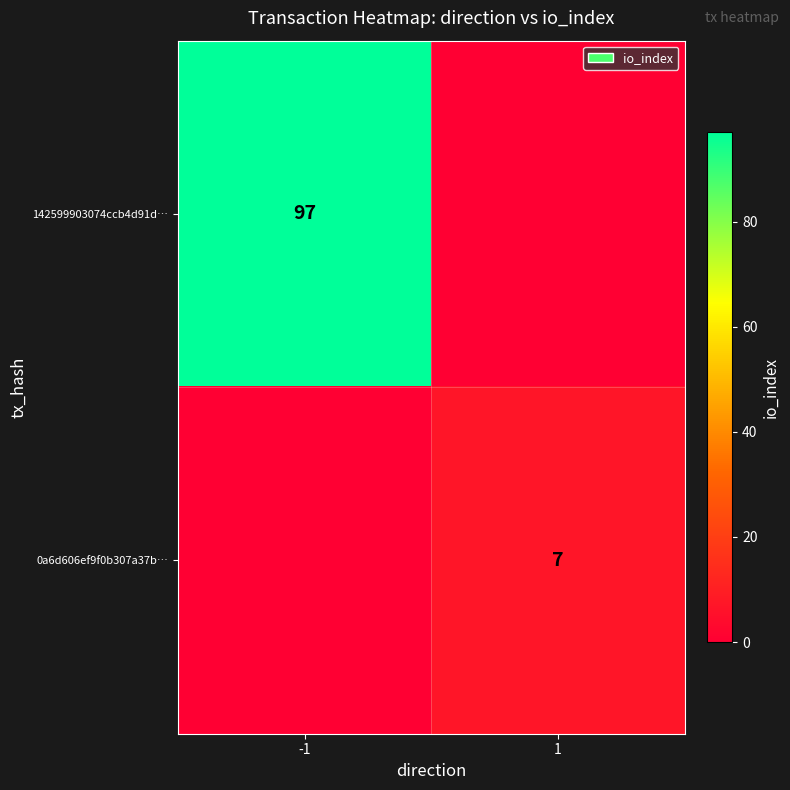

The value of 0a6d606ef9f0b307a37b… at 1 is 2. True or false?

False